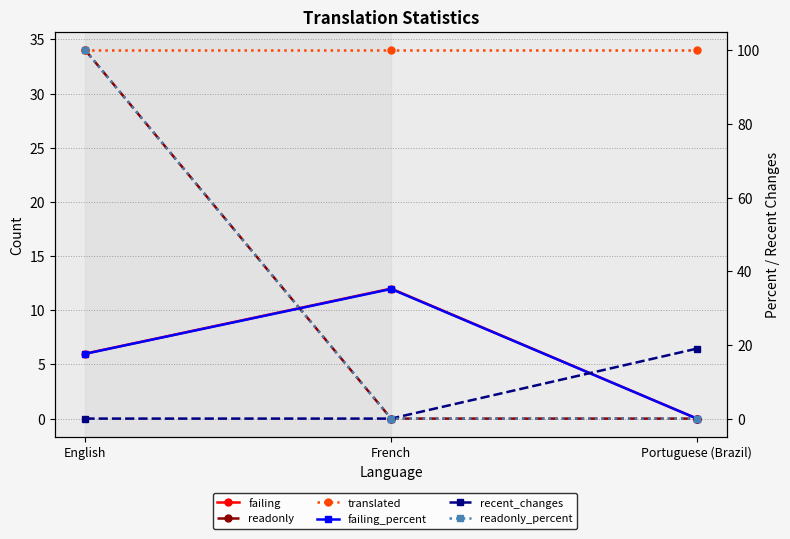

True or false: readonly has a value of 57.8 at English.

False